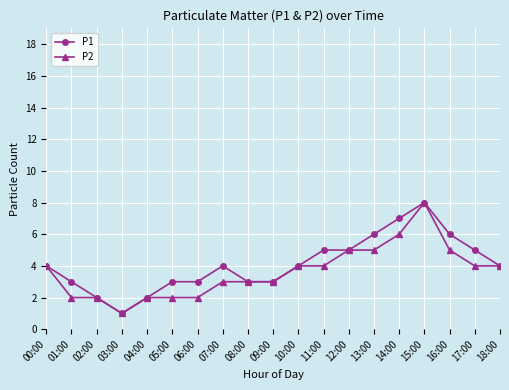

What is the lowest value of the P2 series?

1